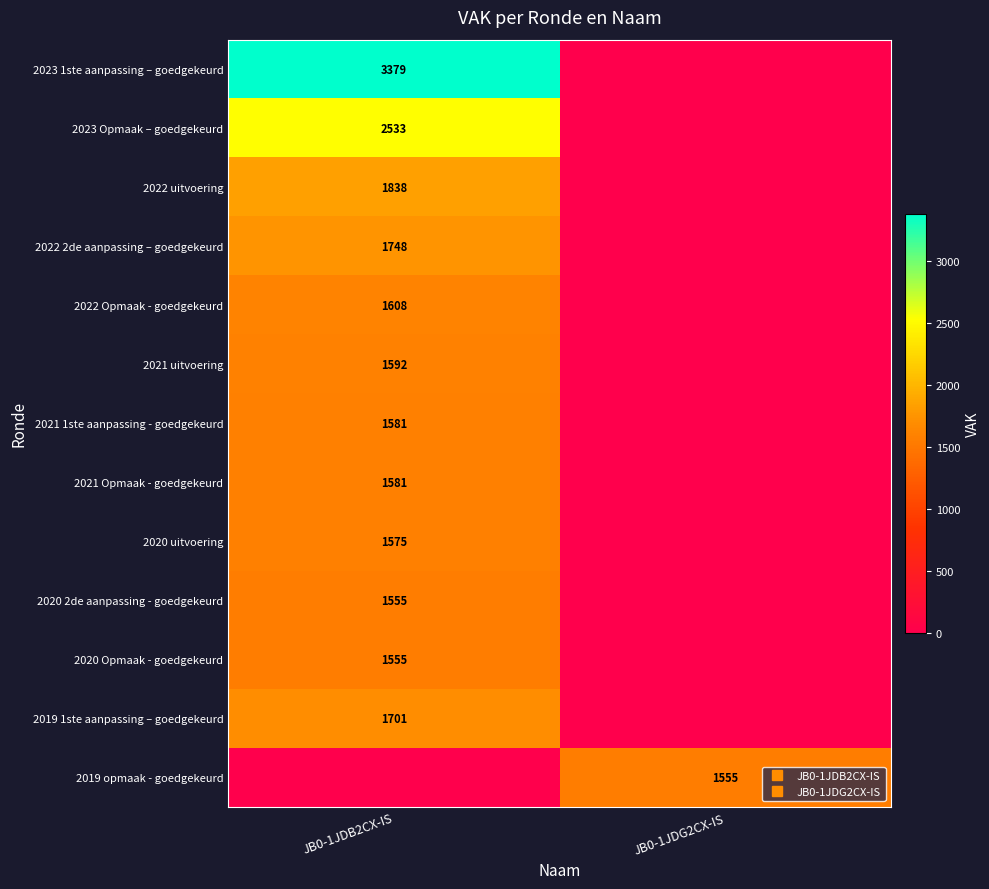

How many data points in 2021 1ste aanpassing - goedgekeurd are less than 1581?

1